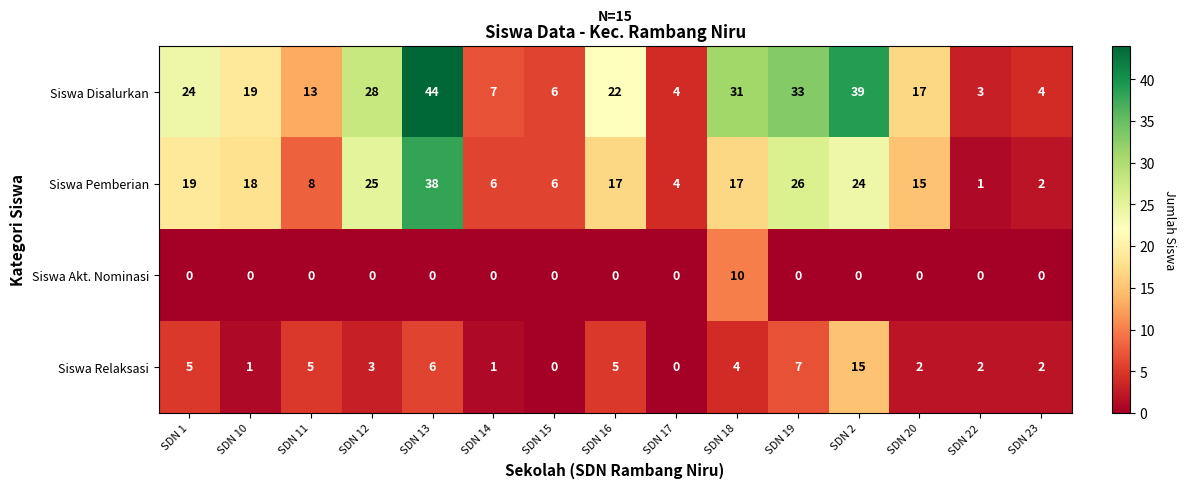

What is the average value of the Siswa Pemberian series?

15